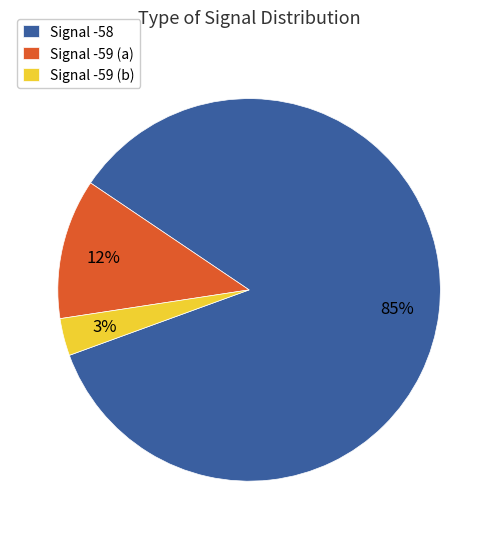

What is the smallest slice in the pie chart?

Signal -59 (b)